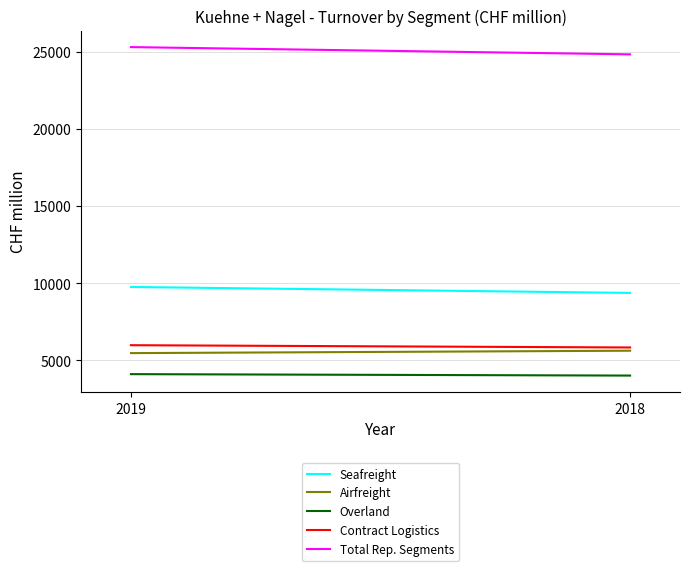

At which category does the chart reach its minimum across all series?

2018